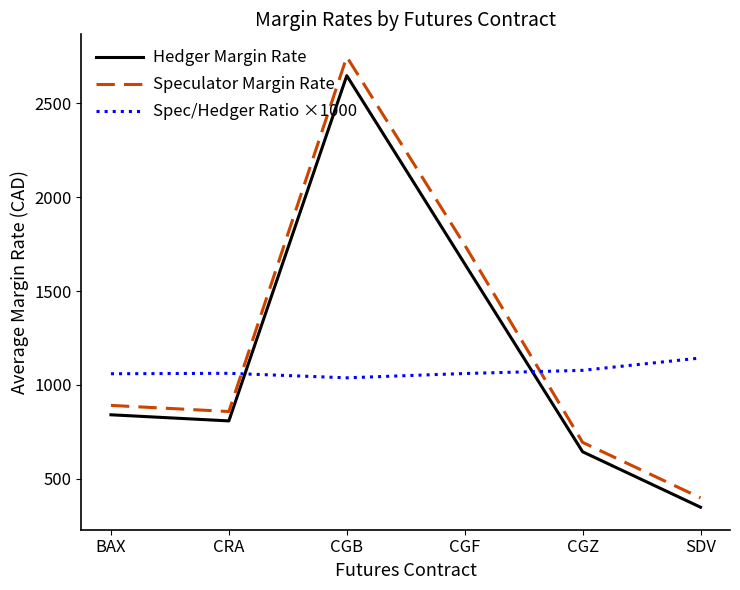

Rank the series by their average value, from lowest to highest.

Spec/Hedger Ratio ×1000, Hedger Margin Rate, Speculator Margin Rate